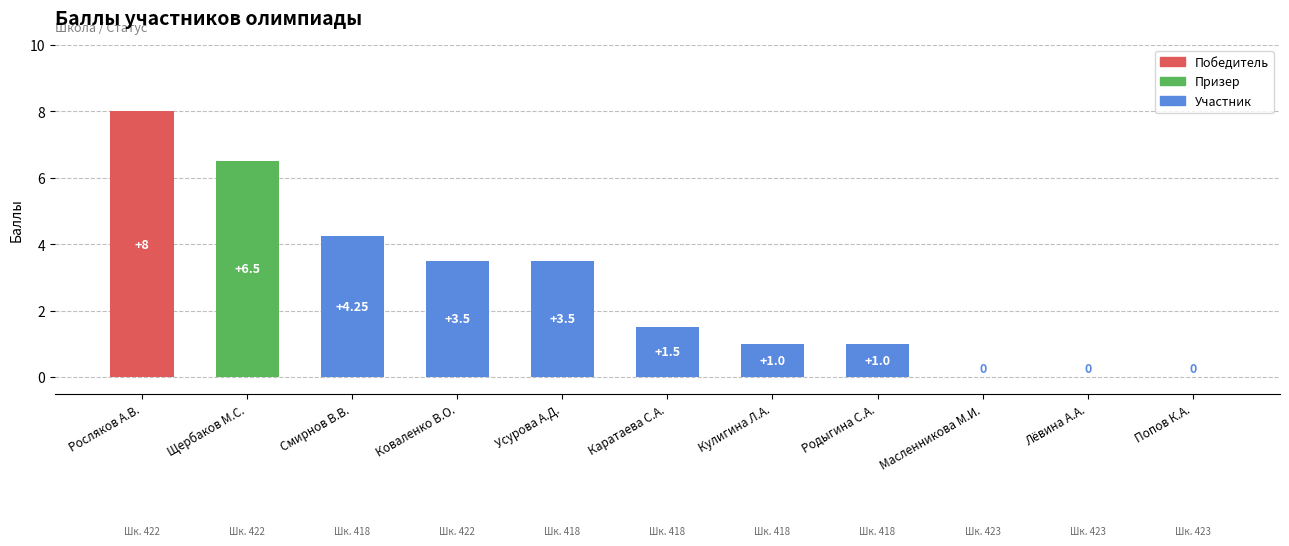

What is the sum of the values at Кулигина Л.А. and Попов К.А.?

1.0